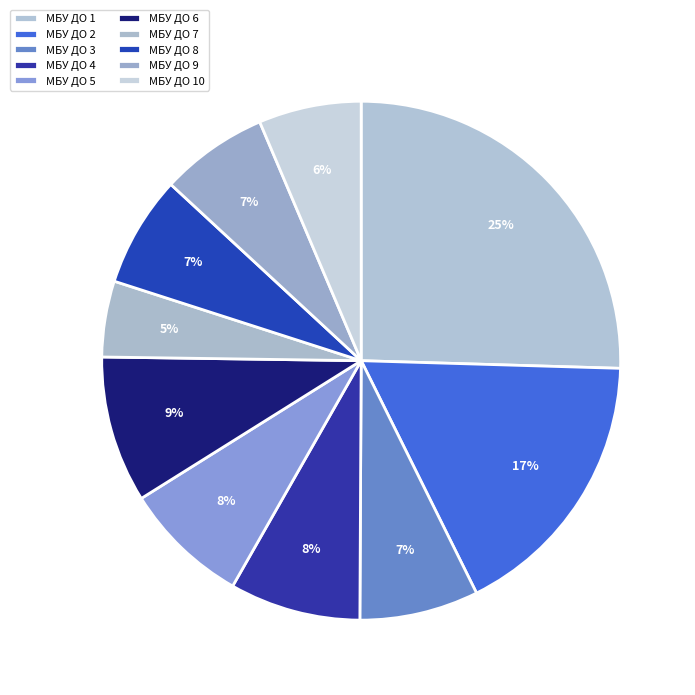

Does МБУ ДО 6 represent more than half of the total?

No